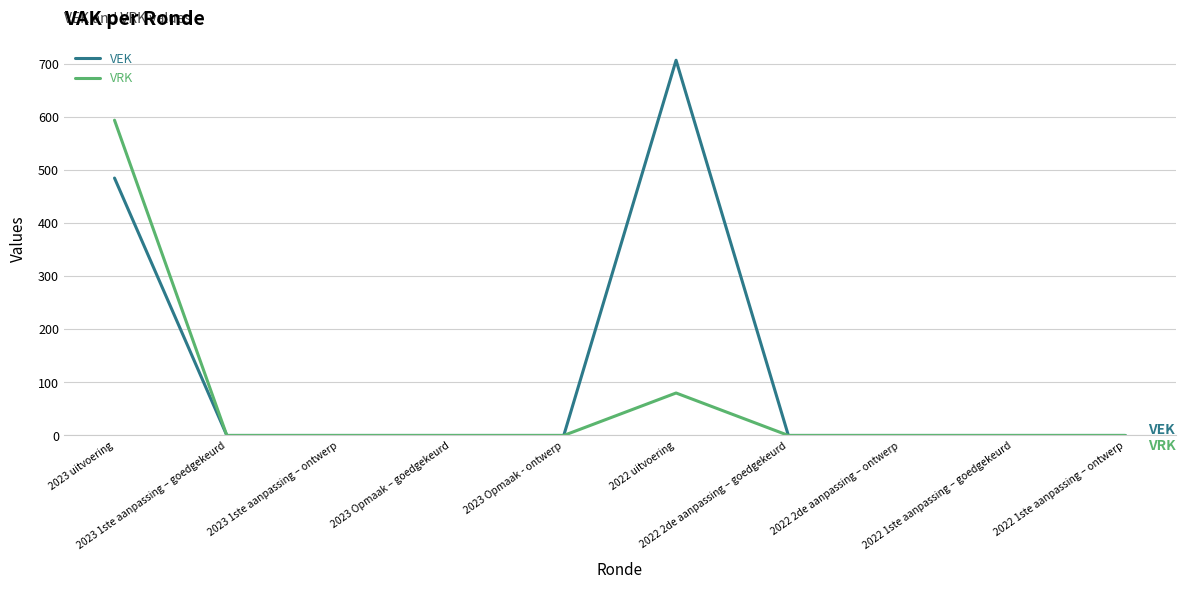

Which series has the largest total across all categories?

VEK